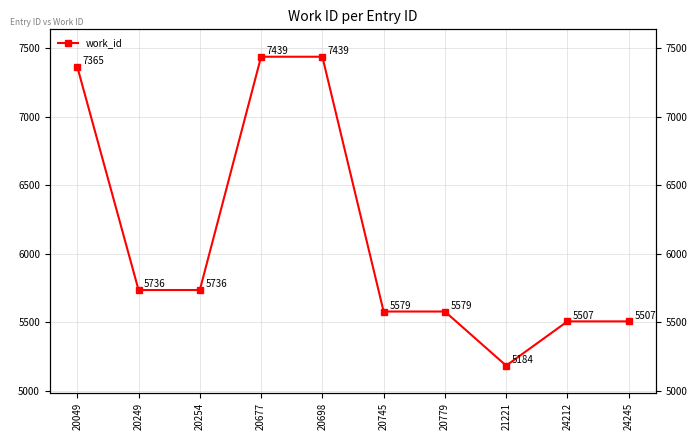

Rank the categories by value from highest to lowest.

20677, 20698, 20049, 20249, 20254, 20745, 20779, 24212, 24245, 21221